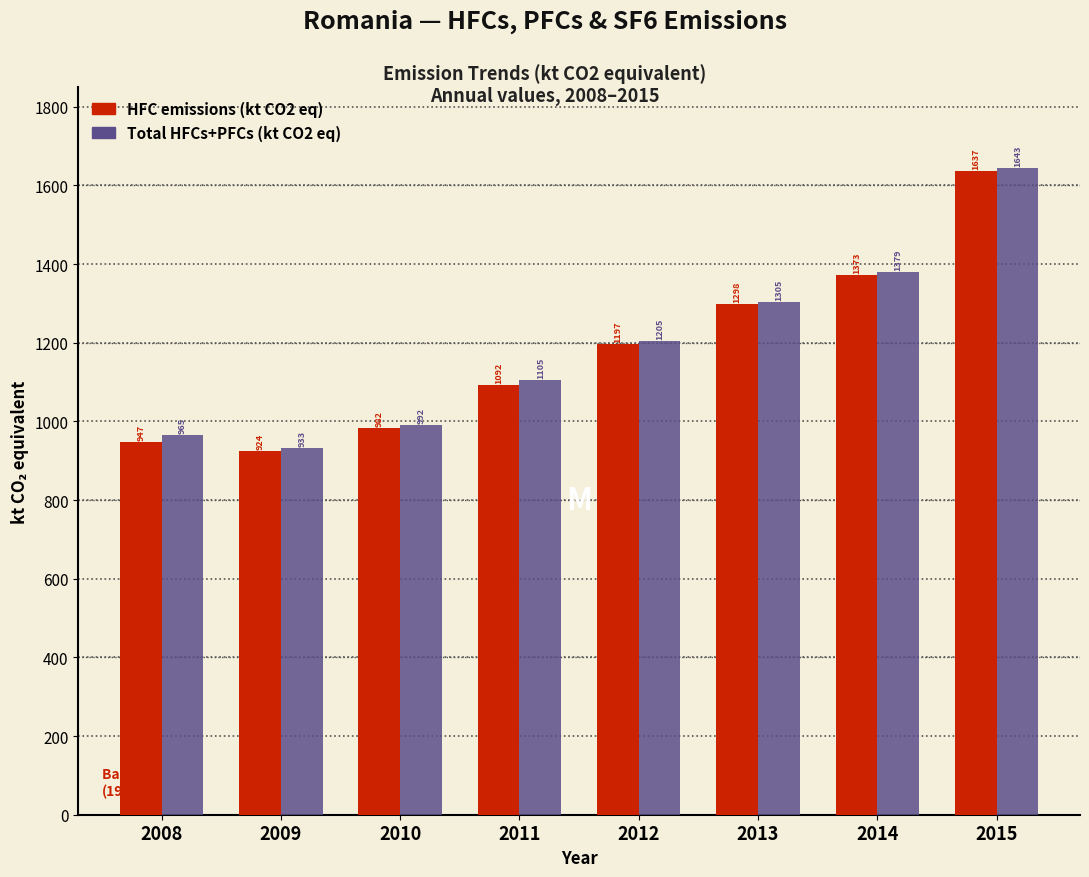

Rank the series by their average value, from lowest to highest.

HFC emissions (kt CO2 eq), Total HFCs+PFCs (kt CO2 eq)